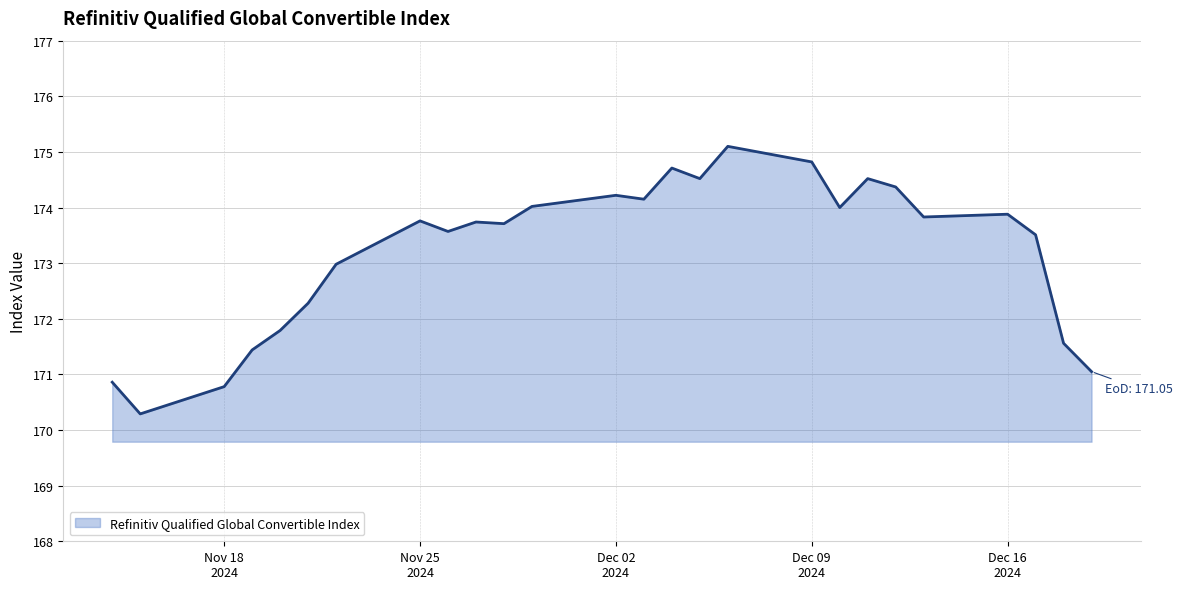

What is the minimum value shown in the chart?

170.3